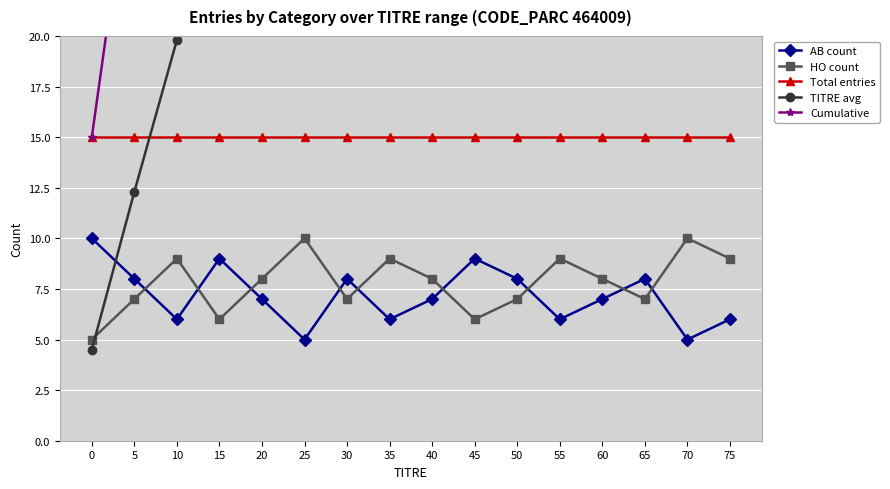

Reading left to right, transcribe all the data shown in this chart.

AB count: 10.0	8.0	6.0	9.0	7.0	5.0	8.0	6.0	7.0	9.0	8.0	6.0	7.0	8.0	5.0	6.0
HO count: 5.0	7.0	9.0	6.0	8.0	10.0	7.0	9.0	8.0	6.0	7.0	9.0	8.0	7.0	10.0	9.0
Total entries: 15.0	15.0	15.0	15.0	15.0	15.0	15.0	15.0	15.0	15.0	15.0	15.0	15.0	15.0	15.0	15.0
TITRE avg: 4.5	12.3	19.8	27.1	34.6	42.0	49.3	56.7	64.1	71.5	78.9	86.2	93.6	101.0	108.4	115.8
Cumulative: 15.0	30.0	45.0	60.0	75.0	90.0	105.0	120.0	135.0	150.0	156.0	156.0	156.0	156.0	156.0	156.0